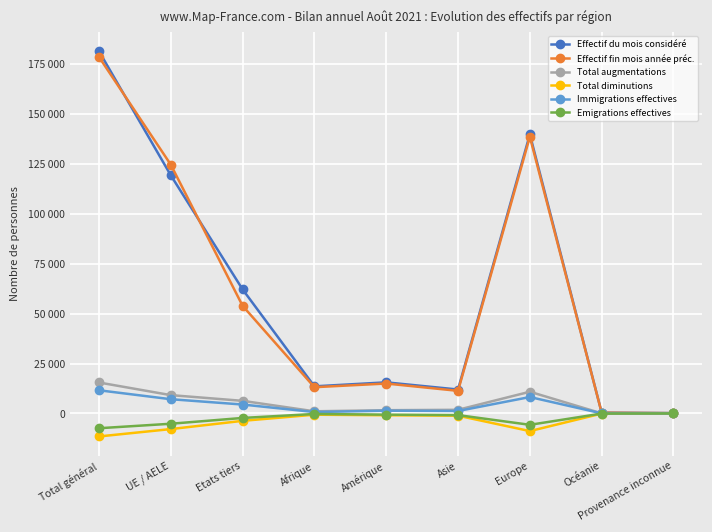

What is the minimum value for Immigrations effectives?

5